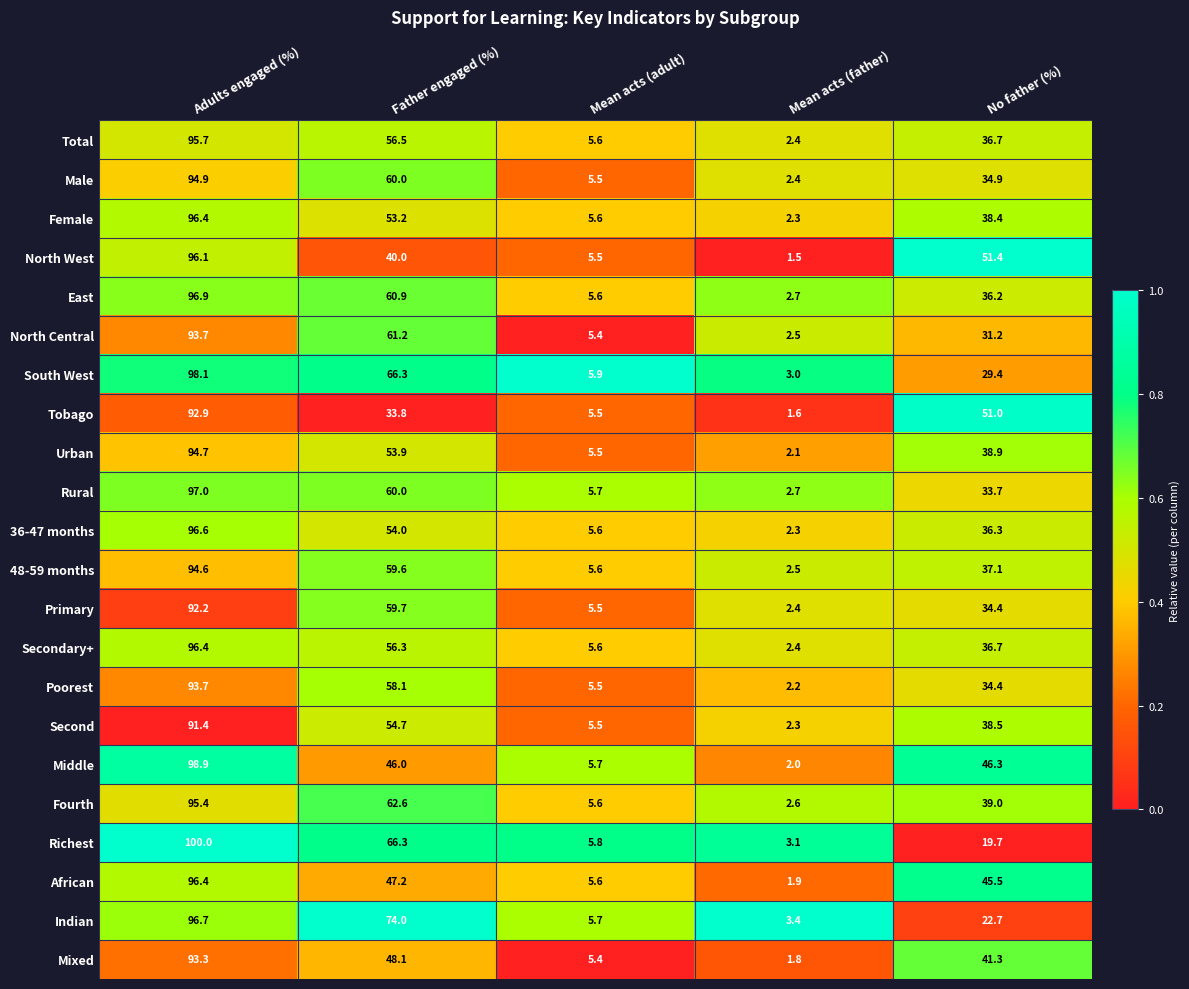

List the labels in order of Rural value, smallest first.

Mean acts (father), Mean acts (adult), No father (%), Father engaged (%), Adults engaged (%)